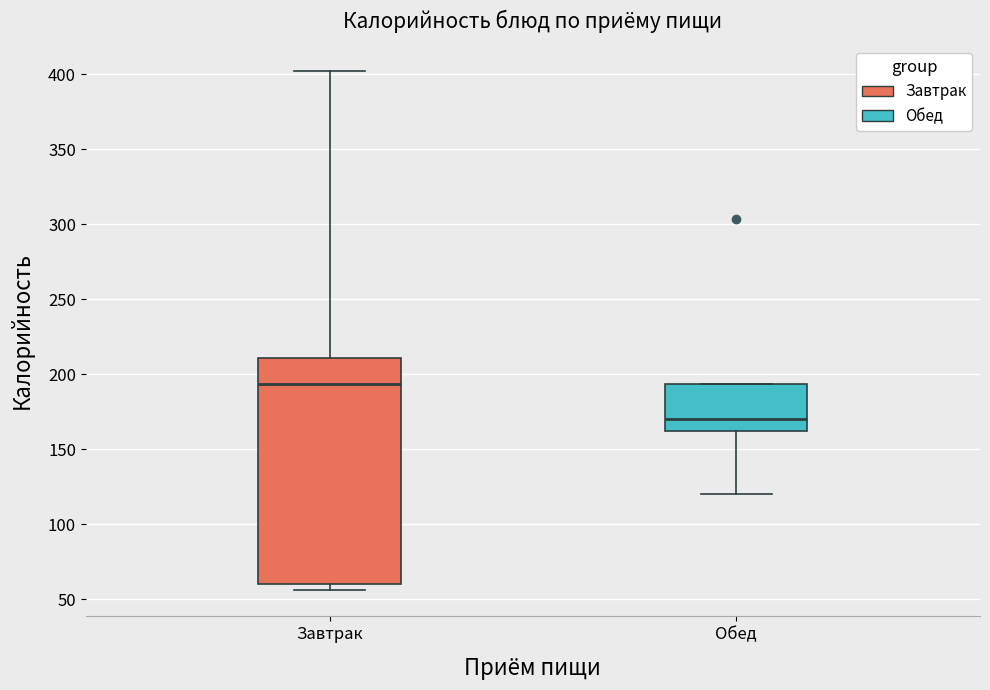

Which box's median line is the lowest?

Обед